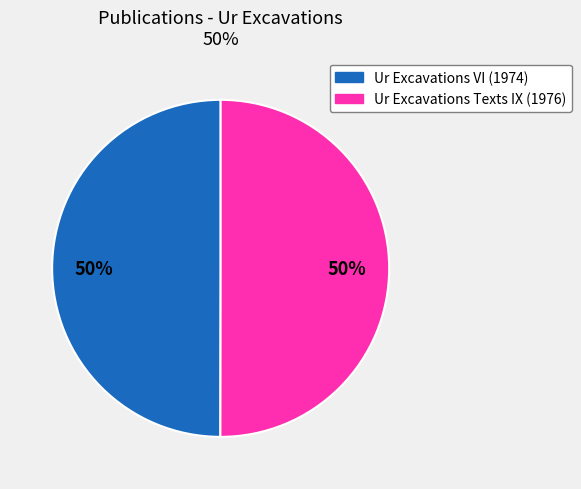

True or false: Ur Excavations Texts IX (1976) accounts for 36% of the total.

False